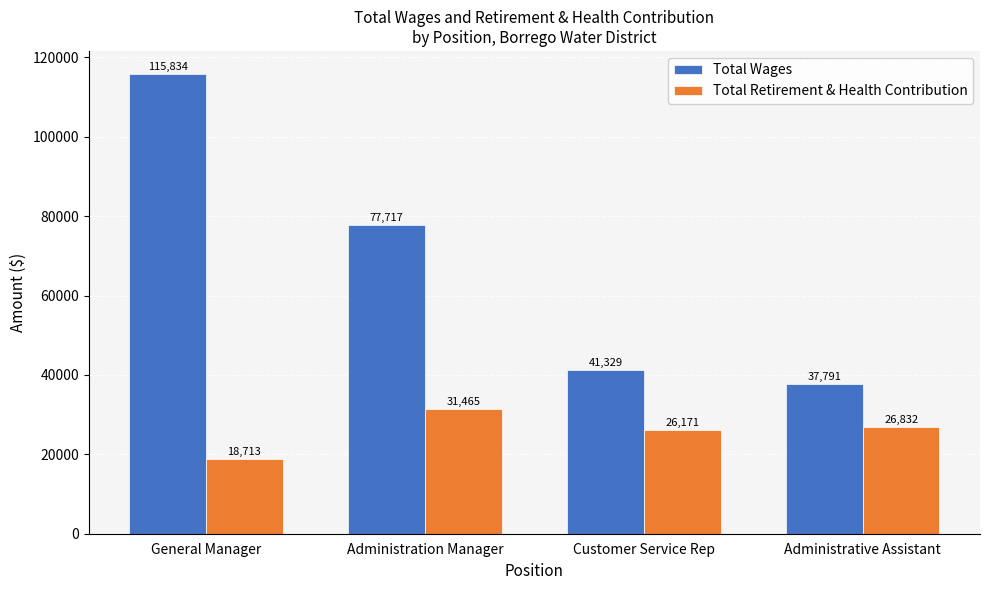

Which series has the widest spread of values?

Total Wages